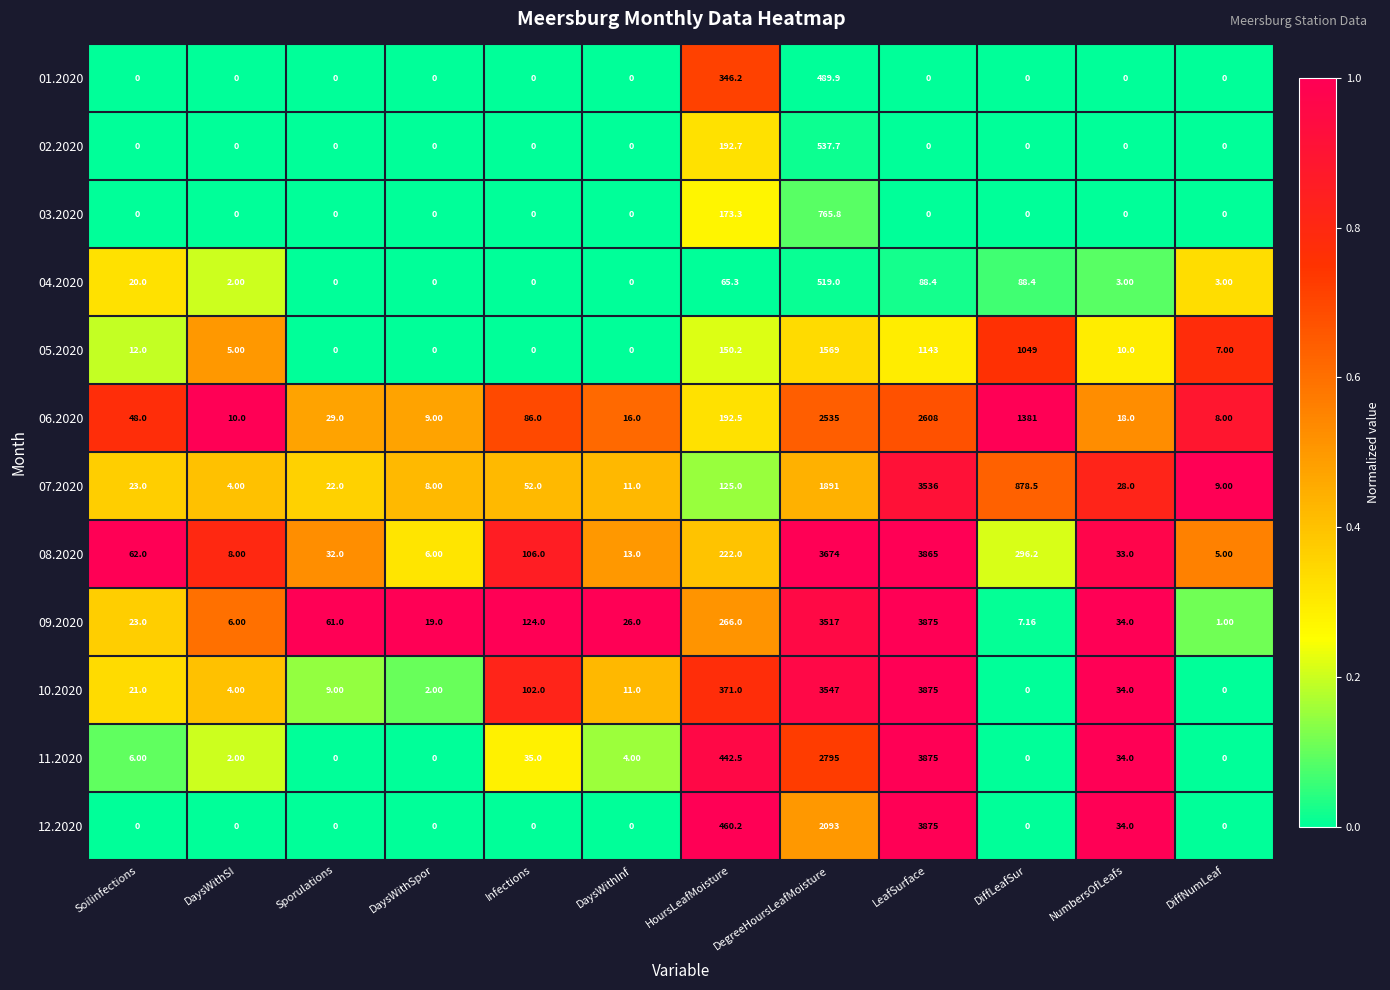

At which label is 11.2020 closest to 1937?

DegreeHoursLeafMoisture